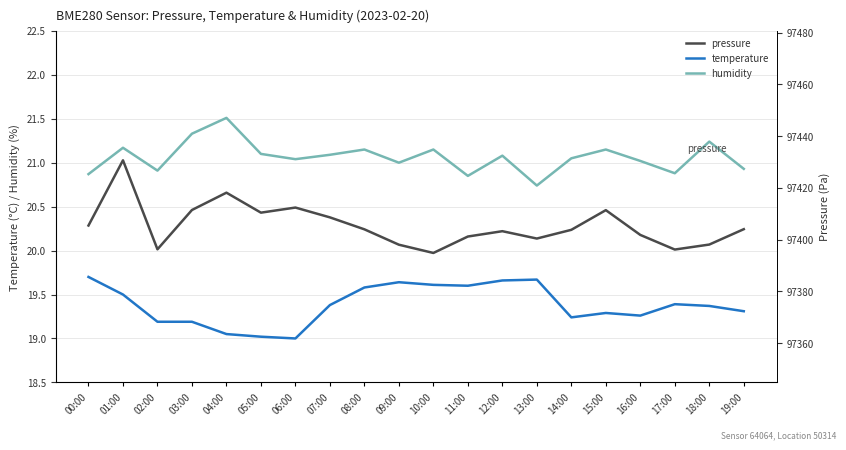

Reading right to left, transcribe all the data shown in this chart.

temperature: 19:00=19.3	18:00=19.4	17:00=19.4	16:00=19.3	15:00=19.3	14:00=19.2	13:00=19.7	12:00=19.7	11:00=19.6	10:00=19.6	09:00=19.6	08:00=19.6	07:00=19.4	06:00=19.0	05:00=19.0	04:00=19.1	03:00=19.2	02:00=19.2	01:00=19.5	00:00=19.7
humidity: 19:00=20.9	18:00=21.2	17:00=20.9	16:00=21.0	15:00=21.1	14:00=21.1	13:00=20.7	12:00=21.1	11:00=20.9	10:00=21.1	09:00=21.0	08:00=21.1	07:00=21.1	06:00=21.0	05:00=21.1	04:00=21.5	03:00=21.3	02:00=20.9	01:00=21.2	00:00=20.9
pressure: 19:00=97404.0	18:00=97398.1	17:00=97396.2	16:00=97401.8	15:00=97411.4	14:00=97403.8	13:00=97400.4	12:00=97403.2	11:00=97401.2	10:00=97394.8	09:00=97398.0	08:00=97404.0	07:00=97408.6	06:00=97412.4	05:00=97410.4	04:00=97418.1	03:00=97411.4	02:00=97396.2	01:00=97430.6	00:00=97405.4